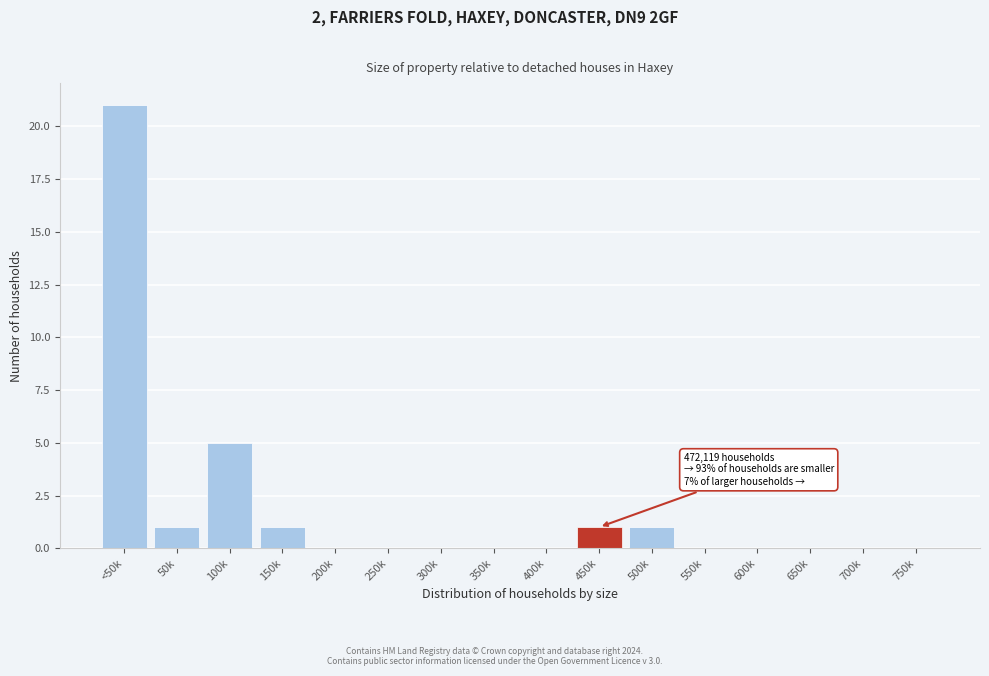

Reading left to right, list all the values displayed in this chart.

<50k=21	50k=1	100k=5	150k=1	200k=0	250k=0	300k=0	350k=0	400k=0	450k=1	500k=1	550k=0	600k=0	650k=0	700k=0	750k=0